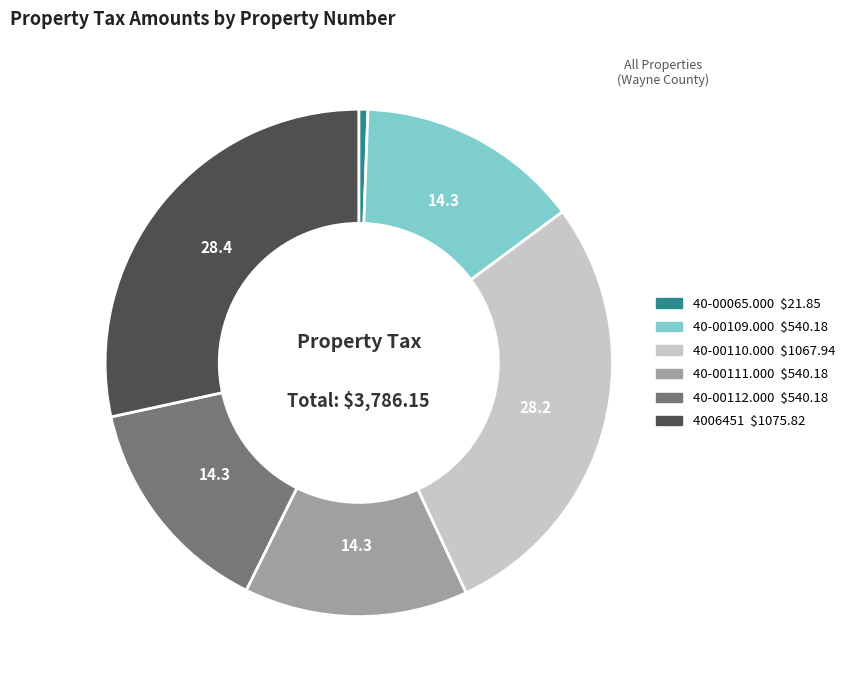

Is it true that 40-00112.000 is 1% of the pie?

False